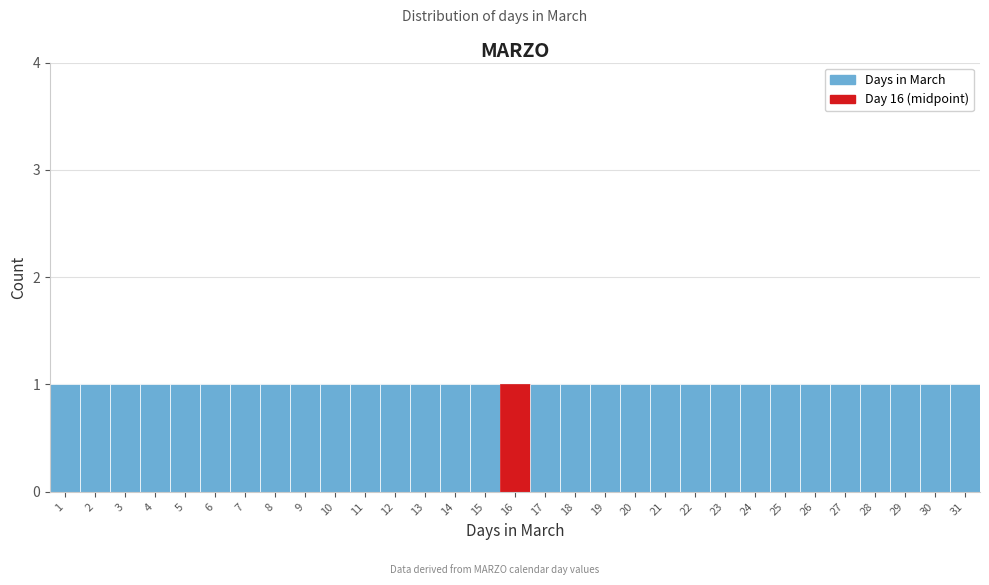

How tall is the bar that spans 11.5 to 12.5 on the x-axis? The values are not printed on the chart, so give them approximately, as read against the axis.

1